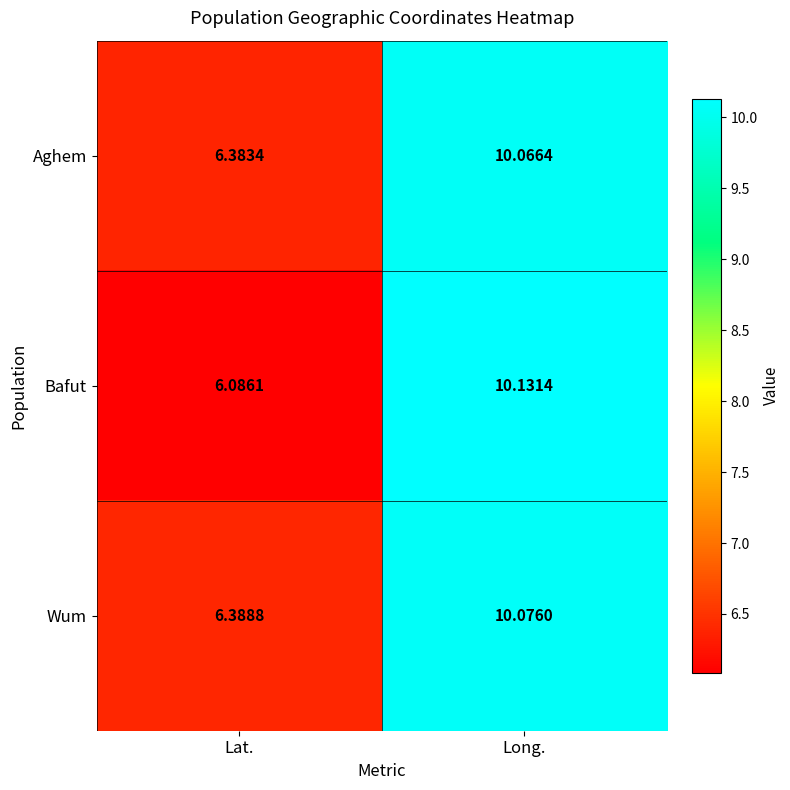

Rank the categories by Wum value from highest to lowest.

Long., Lat.